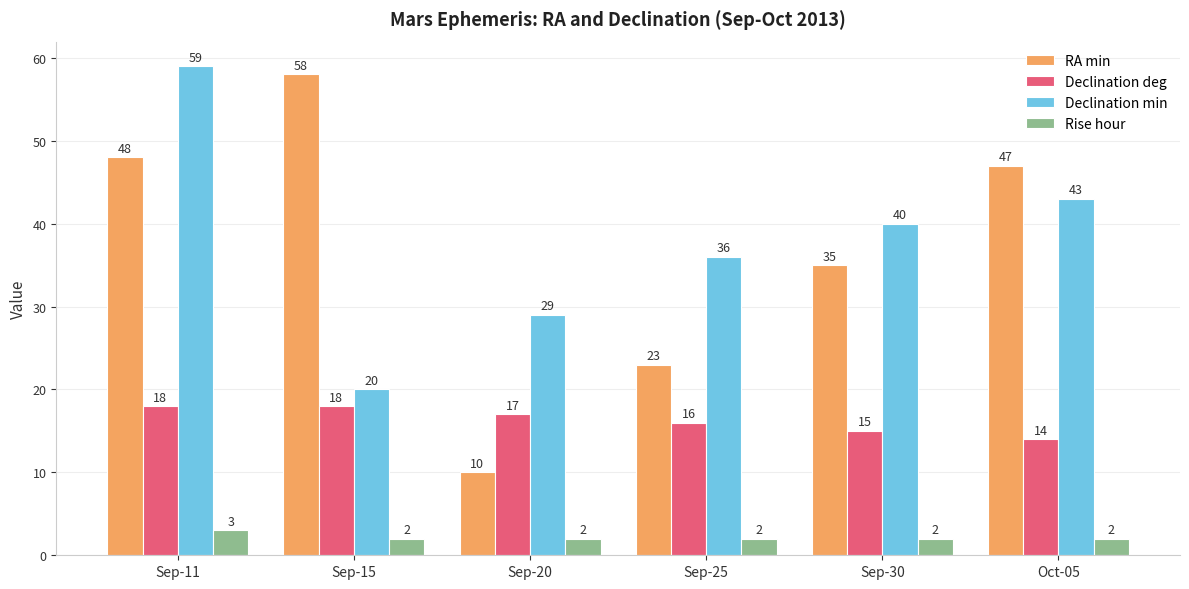

Reading left to right, extract all data points from this chart.

RA min: Sep-11=48	Sep-15=58	Sep-20=10	Sep-25=23	Sep-30=35	Oct-05=47
Declination deg: Sep-11=18	Sep-15=18	Sep-20=17	Sep-25=16	Sep-30=15	Oct-05=14
Declination min: Sep-11=59	Sep-15=20	Sep-20=29	Sep-25=36	Sep-30=40	Oct-05=43
Rise hour: Sep-11=3	Sep-15=2	Sep-20=2	Sep-25=2	Sep-30=2	Oct-05=2